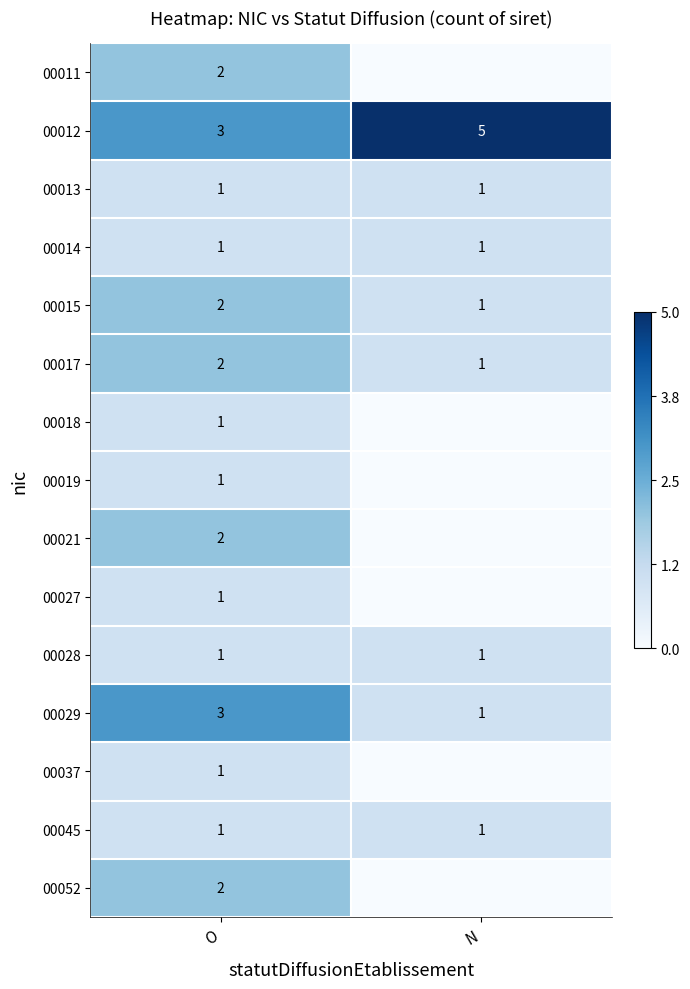

Which category has the lowest value in the 00029 series?

N